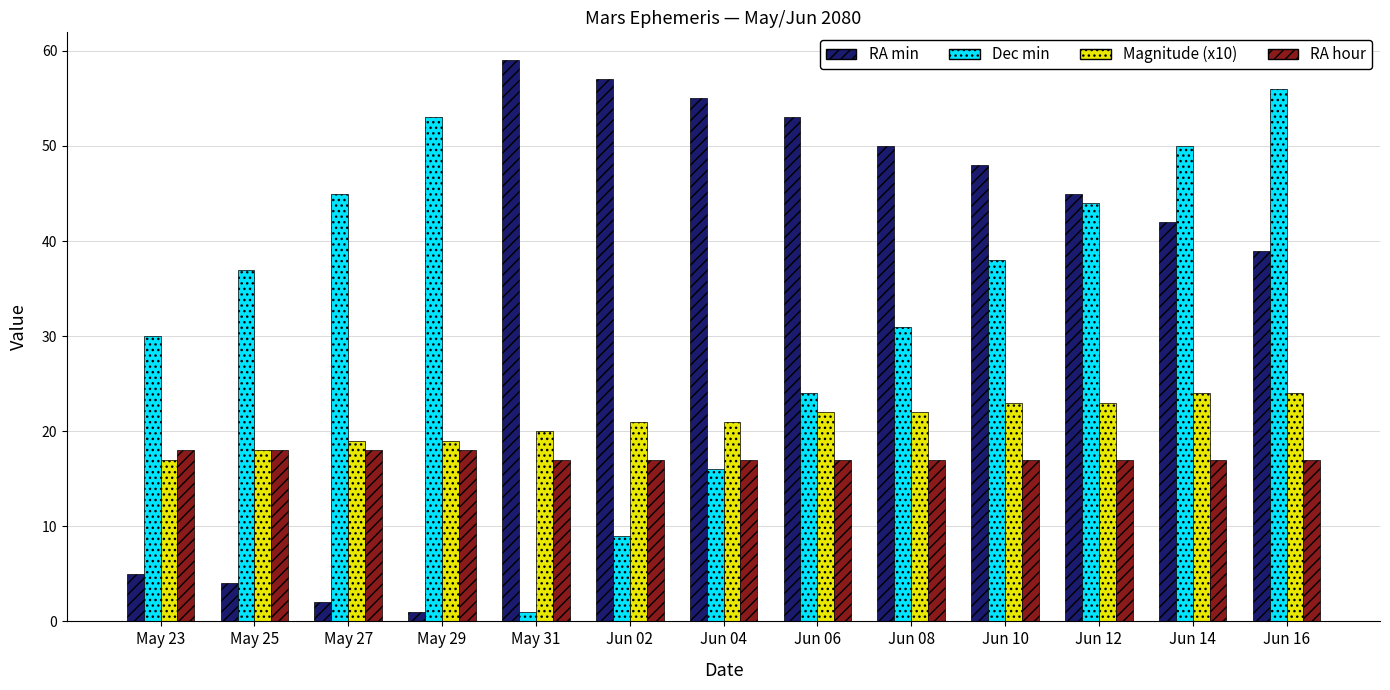

What is the highest value of the Dec min series?

56